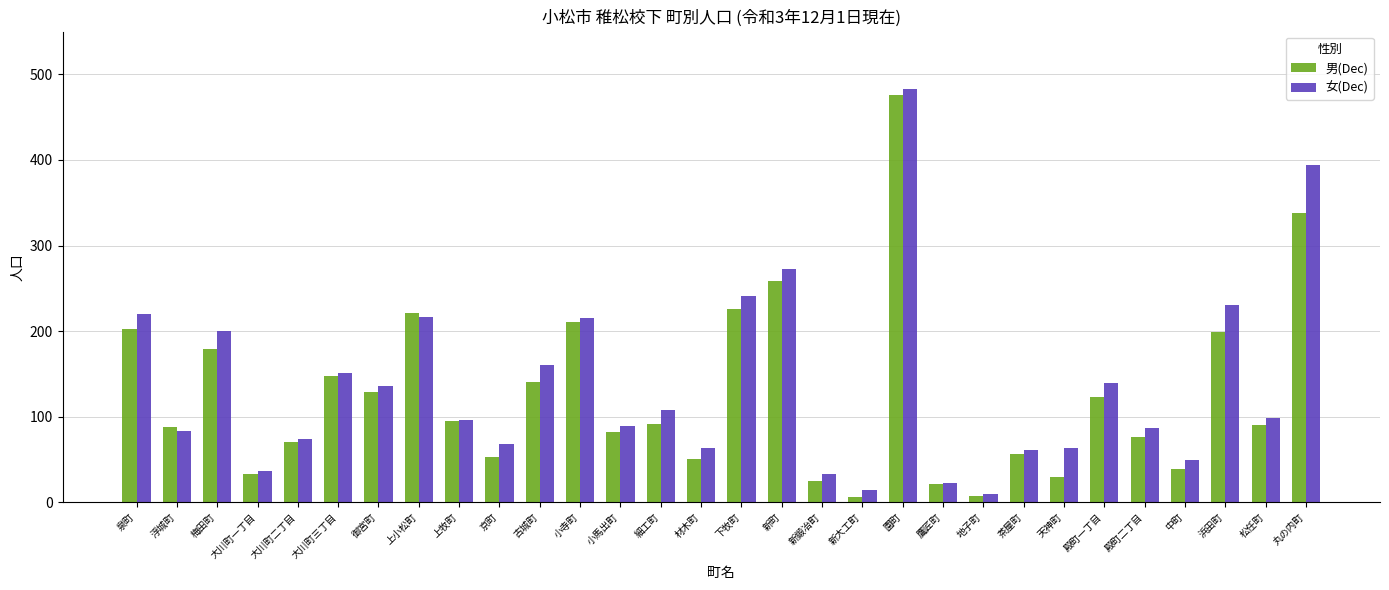

Is it true that 男(Dec) equals 211 at 小寺町?

True